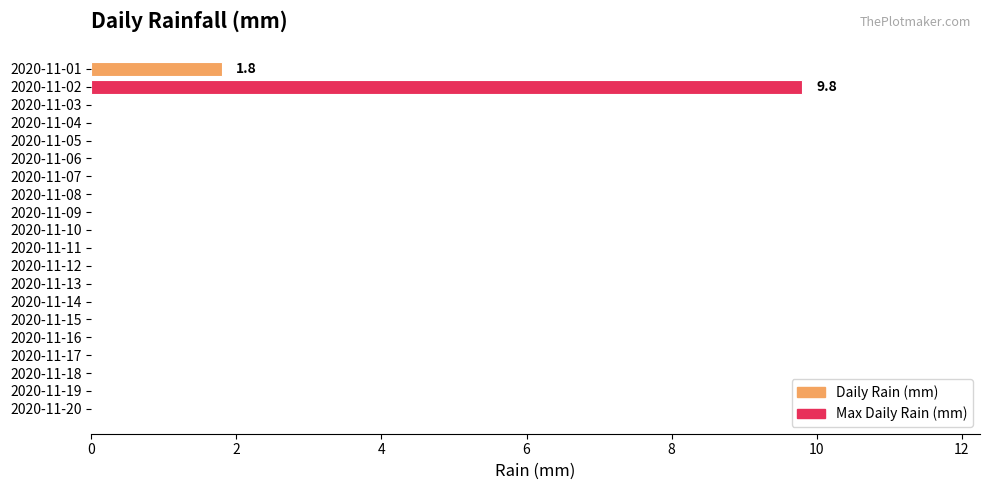

Are the bars horizontal?

Yes